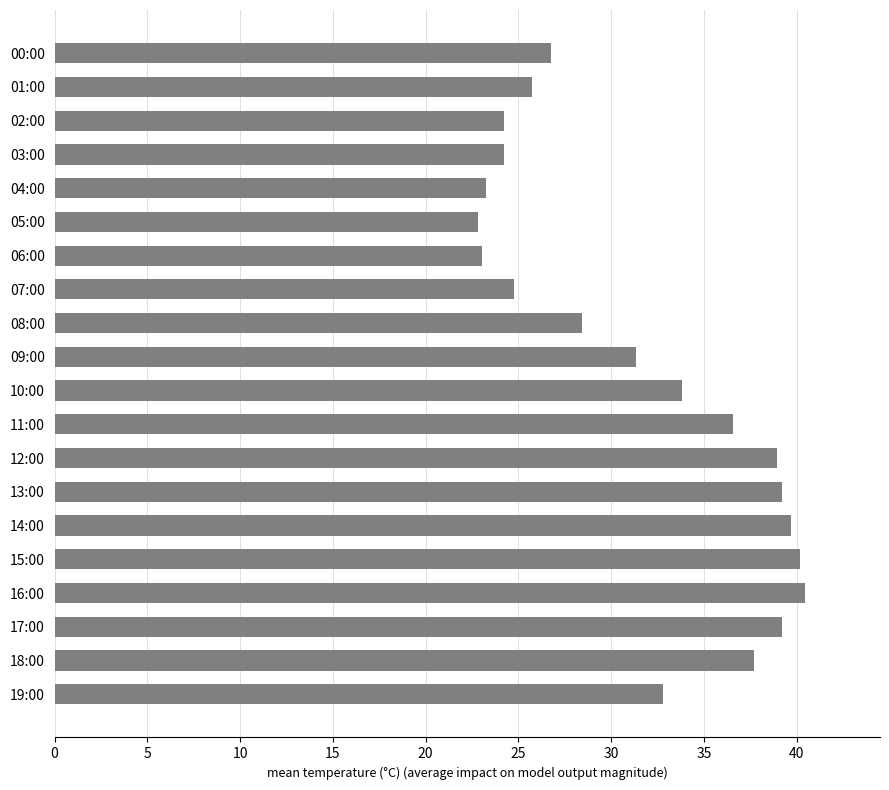

Which has a higher value, 08:00 or 10:00?

10:00